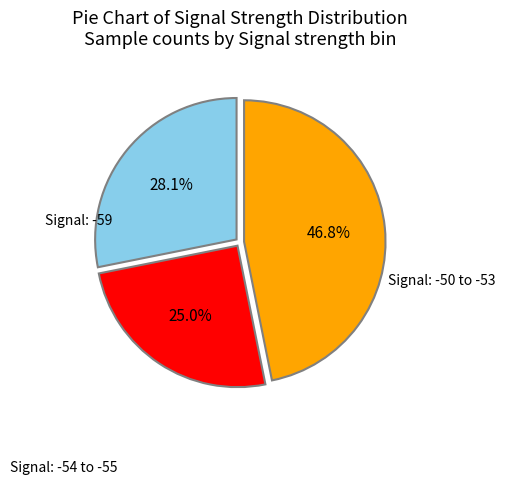

Does any single category account for the majority?

No